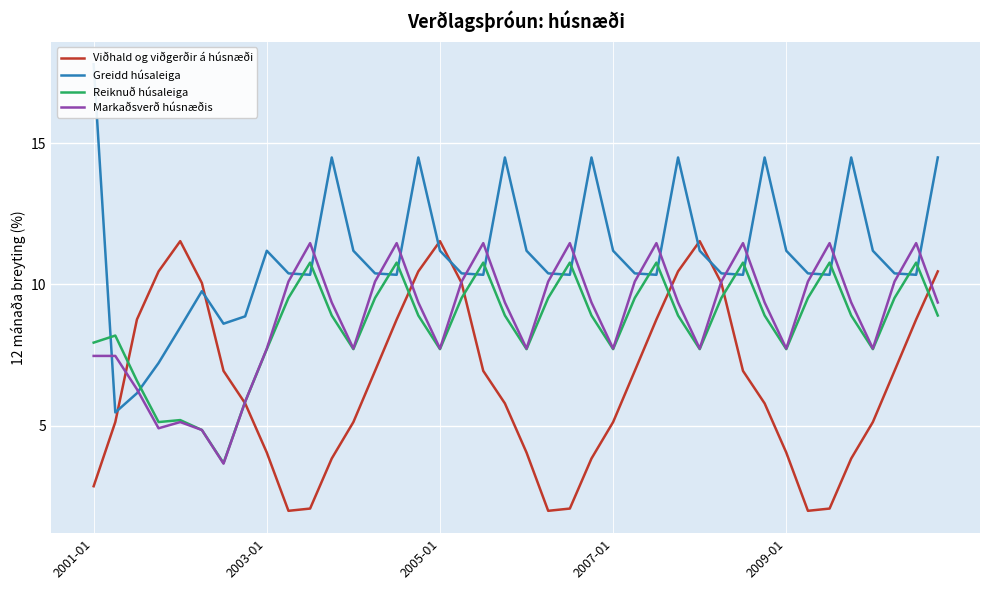

True or false: Viðhald og viðgerðir á húsnæði has a value of 1.4 at 2009-01.

False